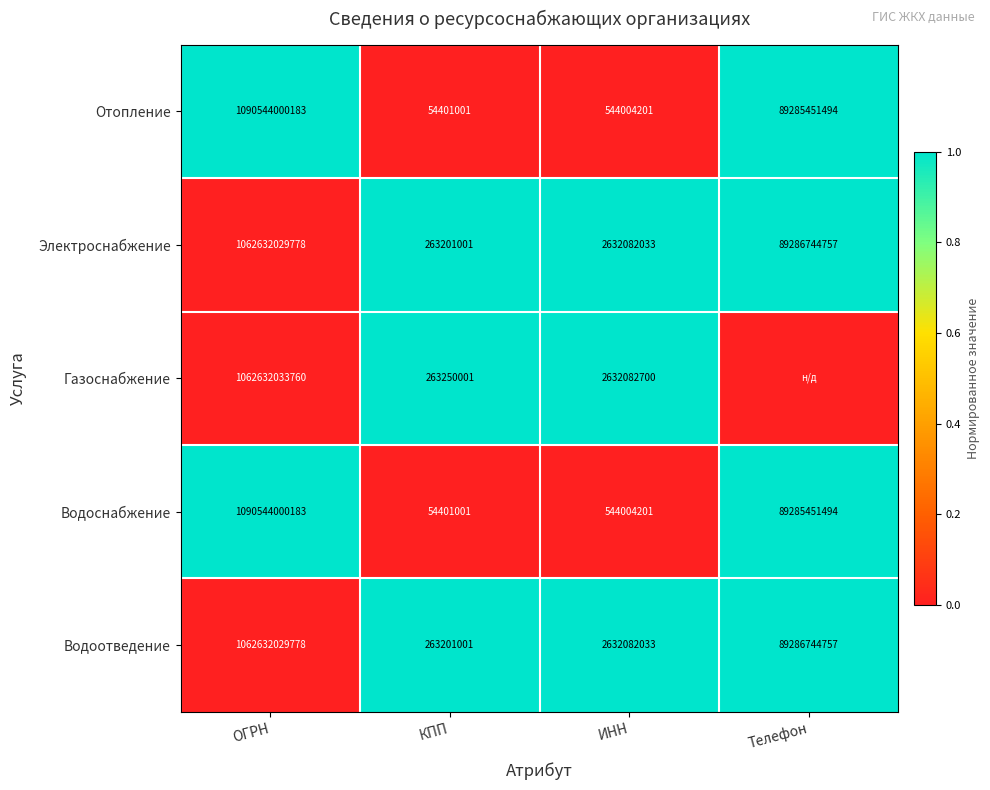

At which category is the sum across all series the highest?

Телефон